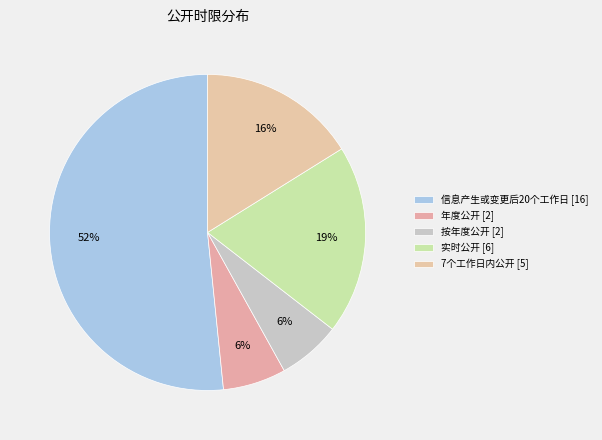

Which category has the biggest portion of the pie?

信息产生或变更后20个工作日